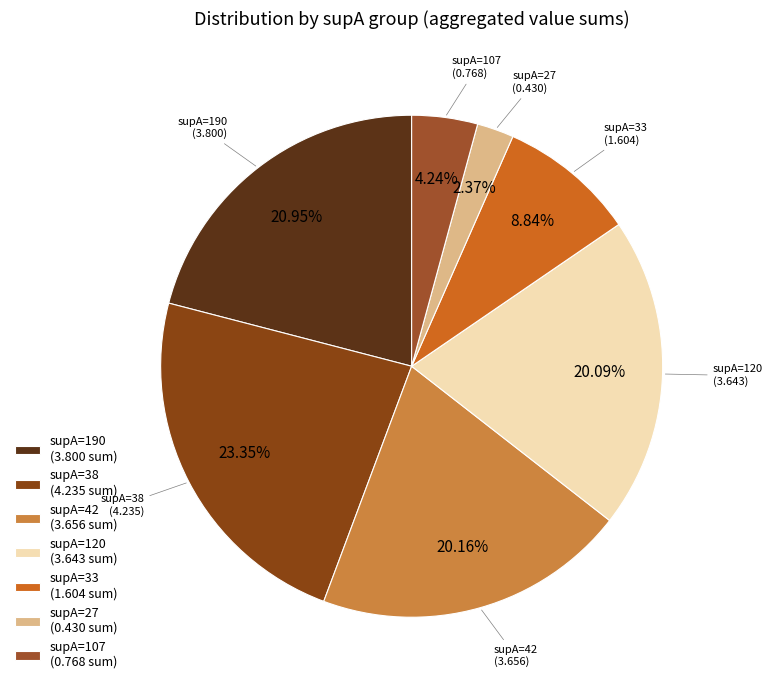

Which has a higher value, supA=38 or supA=27?

supA=38